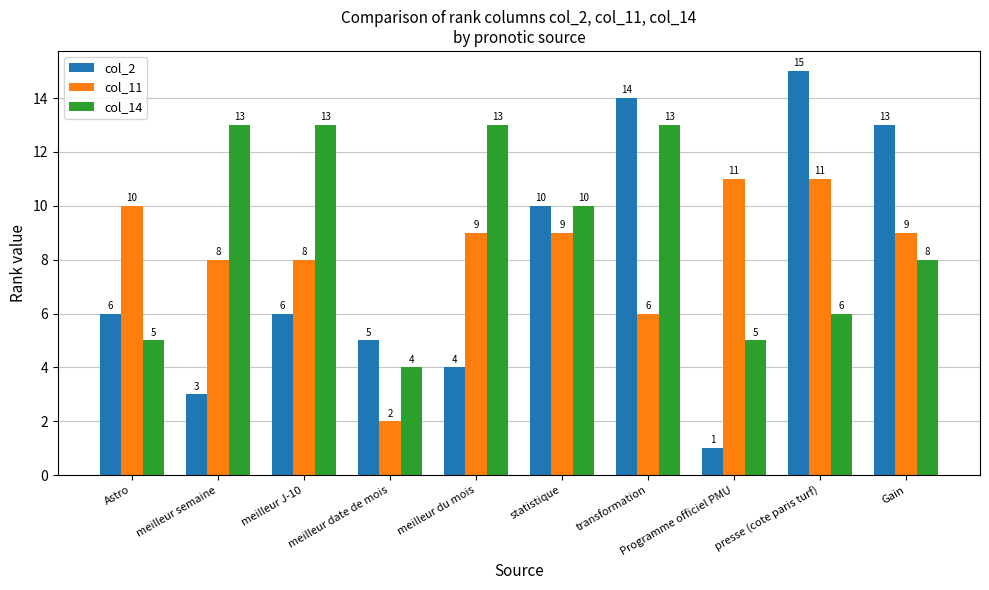

What is the difference between the col_14 values at meilleur semaine and presse (cote paris turf)?

7